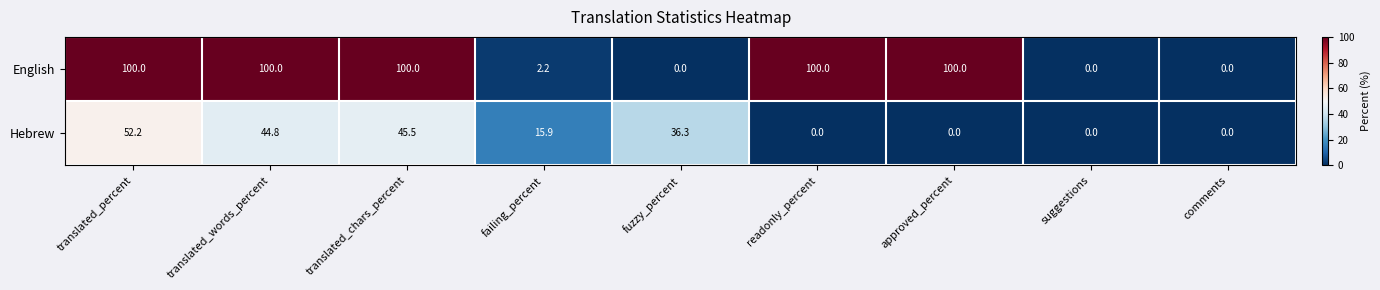

Rank the series at translated_percent from highest to lowest value.

English, Hebrew